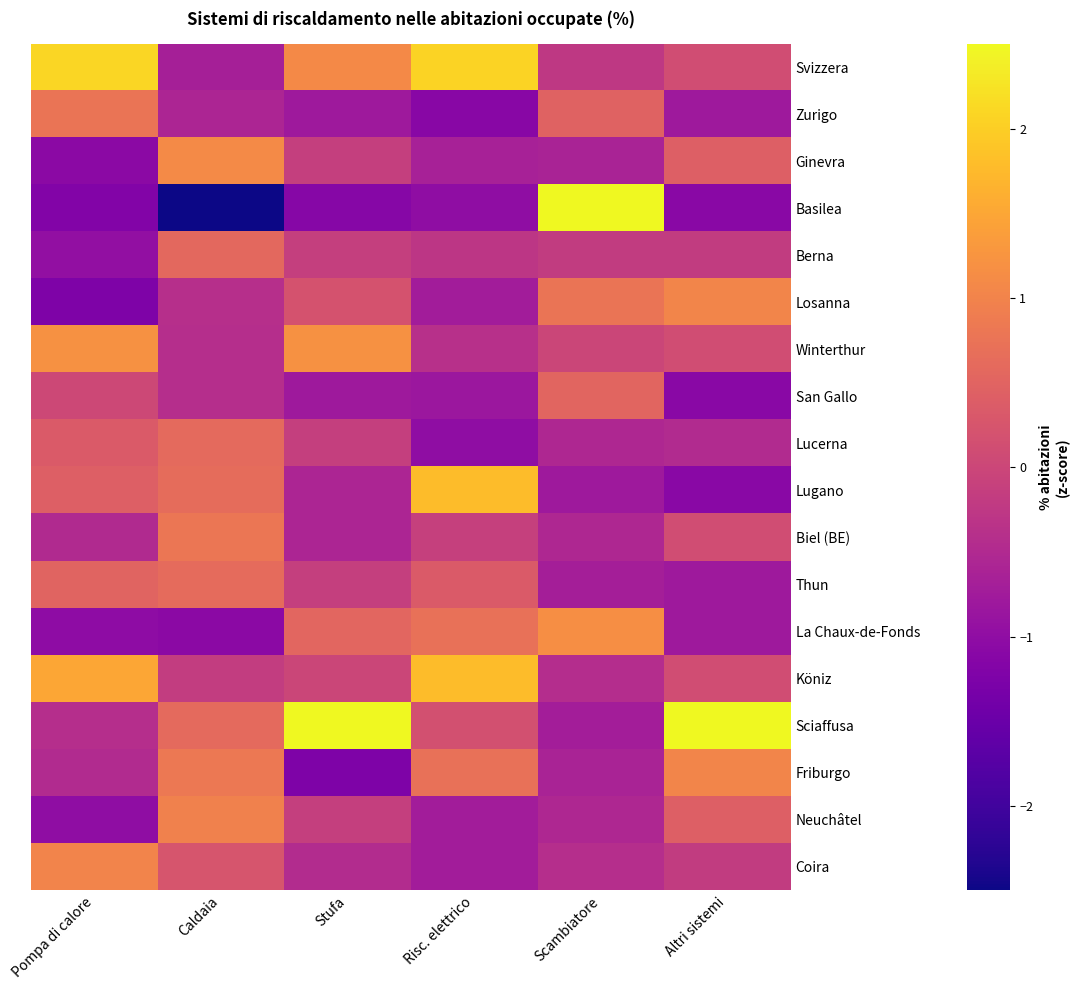

List the series in order of their peak value, highest first.

Basilea, Sciaffusa, Svizzera, Lugano, Köniz, Winterthur, La Chaux-de-Fonds, Ginevra, Losanna, Friburgo, Coira, Neuchâtel, Biel (BE), Zurigo, Thun, Lucerna, Berna, San Gallo